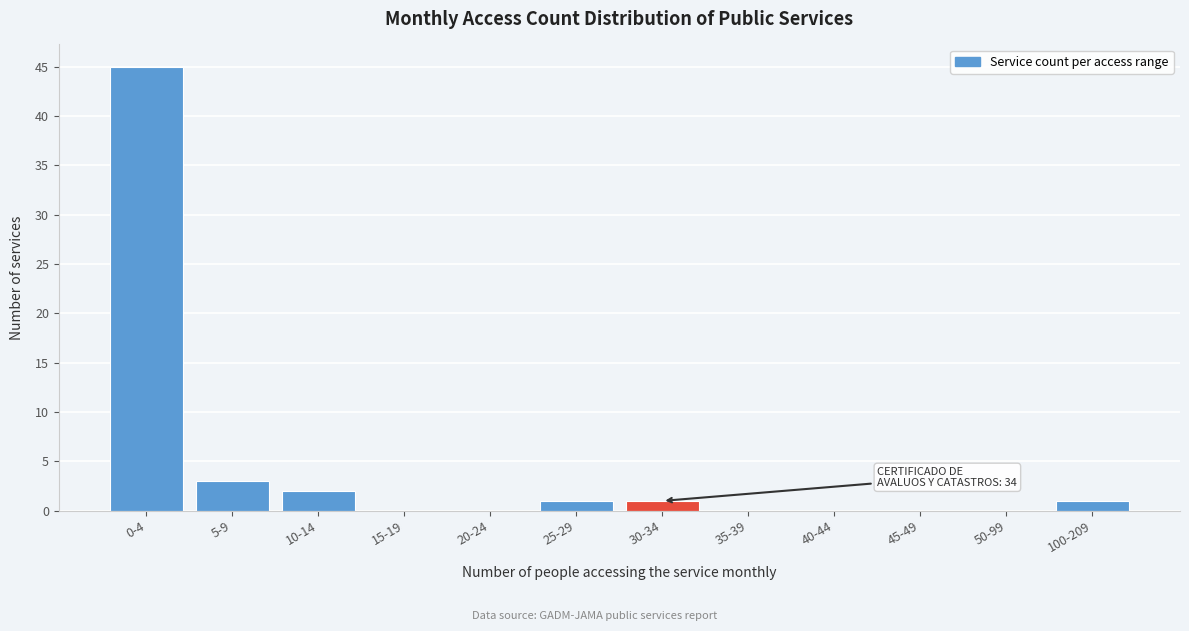

Reading left to right, extract all data points from this chart.

0-4=45	5-9=3	10-14=2	15-19=0	20-24=0	25-29=1	30-34=1	35-39=0	40-44=0	45-49=0	50-99=0	100-209=1